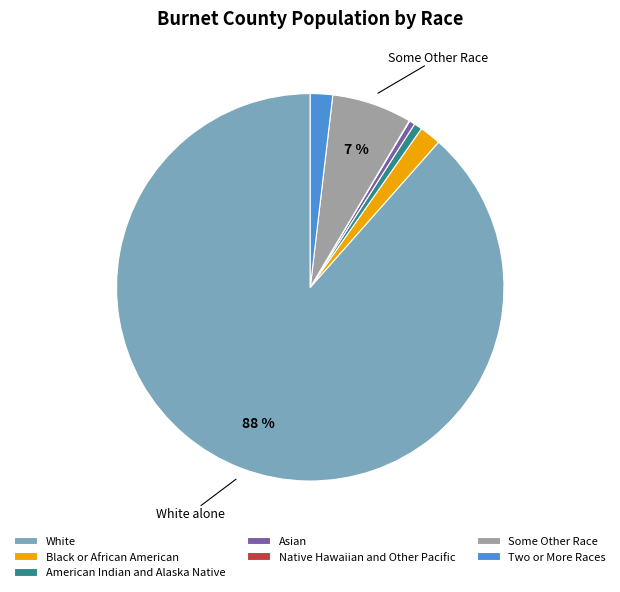

Is Black or African American the majority of the pie?

No